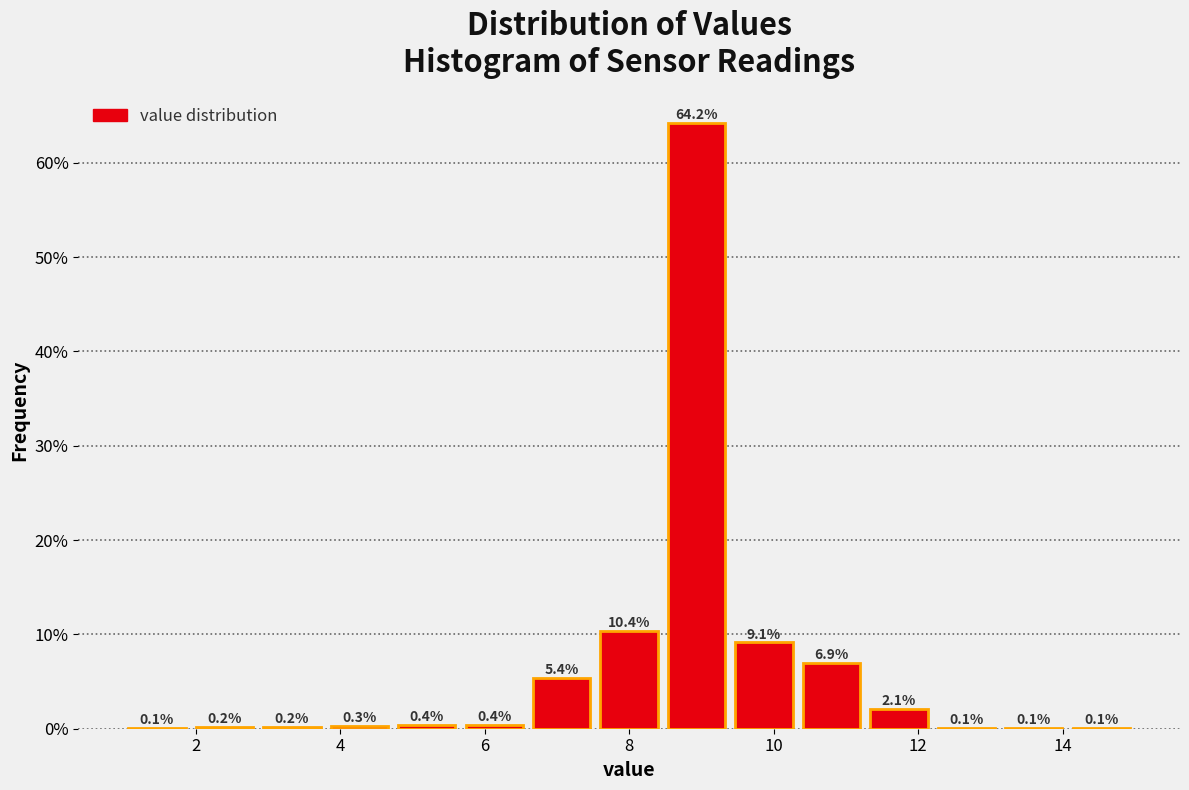

Reading left to right, transcribe this chart: for each bar, give the range it covers on the x-axis and its height. The bar edges are not printed on the chart, so give them approximately, as read against the axis.

1.0 to 2.0: 0.1
2.0 to 2.8: 0.2
2.8 to 3.8: 0.2
3.8 to 4.8: 0.3
4.8 to 5.6: 0.4
5.6 to 6.6: 0.4
6.6 to 7.6: 5.4
7.6 to 8.4: 10.4
8.4 to 9.4: 64.2
9.4 to 10.4: 9.1
10.4 to 11.2: 6.9
11.2 to 12.2: 2.1
12.2 to 13.2: 0.1
13.2 to 14.0: 0.1
14.0 to 15.0: 0.1